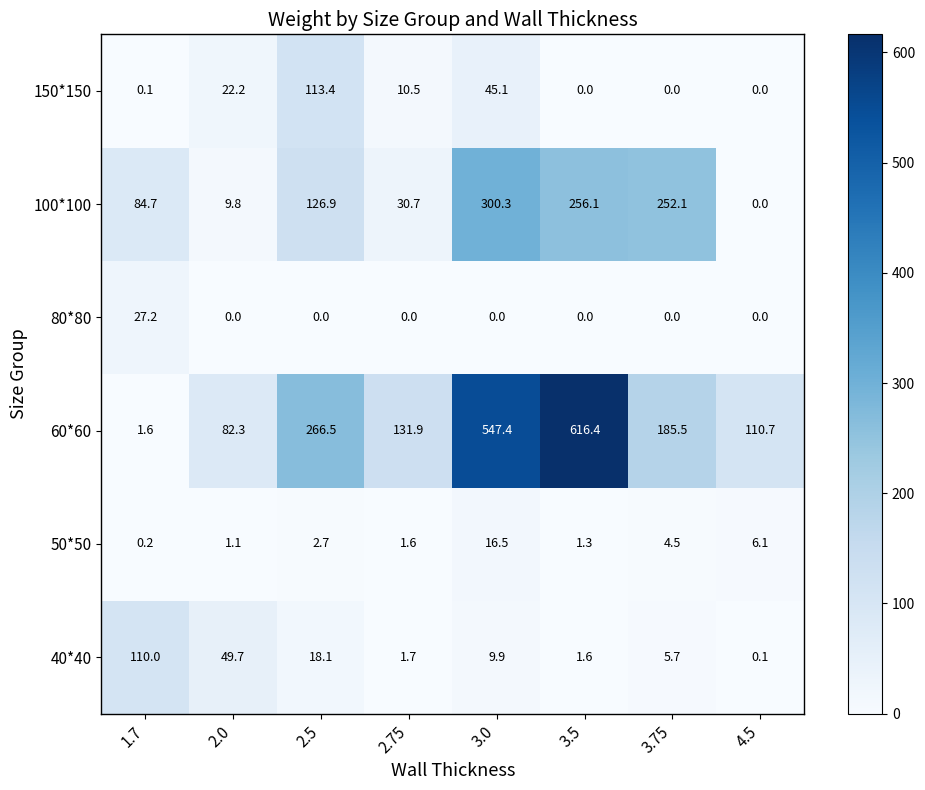

Which category has the lowest value in the 50*50 series?

1.7